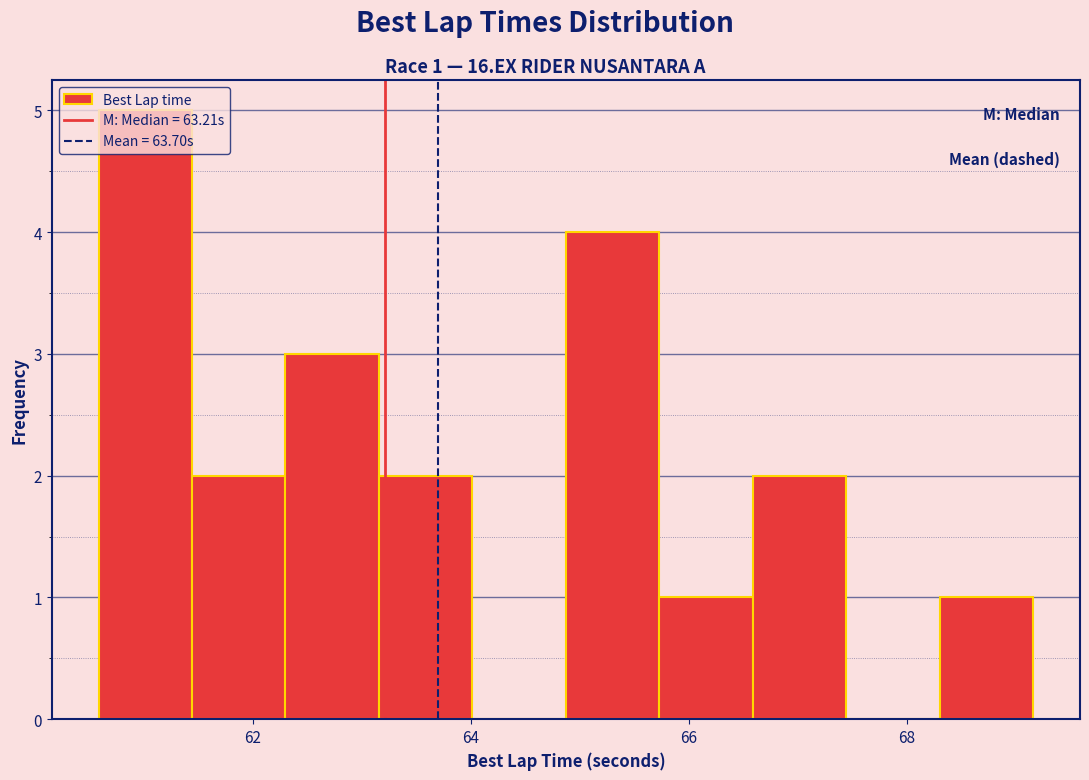

Over which range of the x-axis is the bar tallest?

60.6 to 61.4